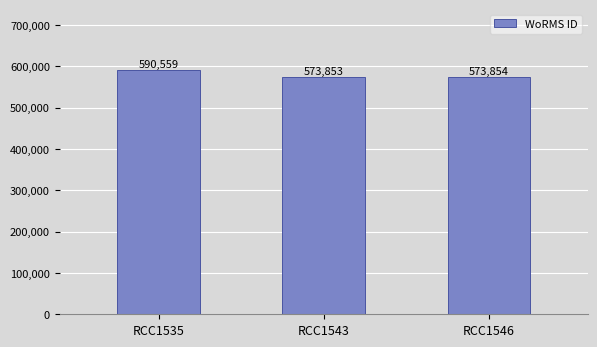

Approximately how many times larger is the value at RCC1543 compared to RCC1535?

1.0